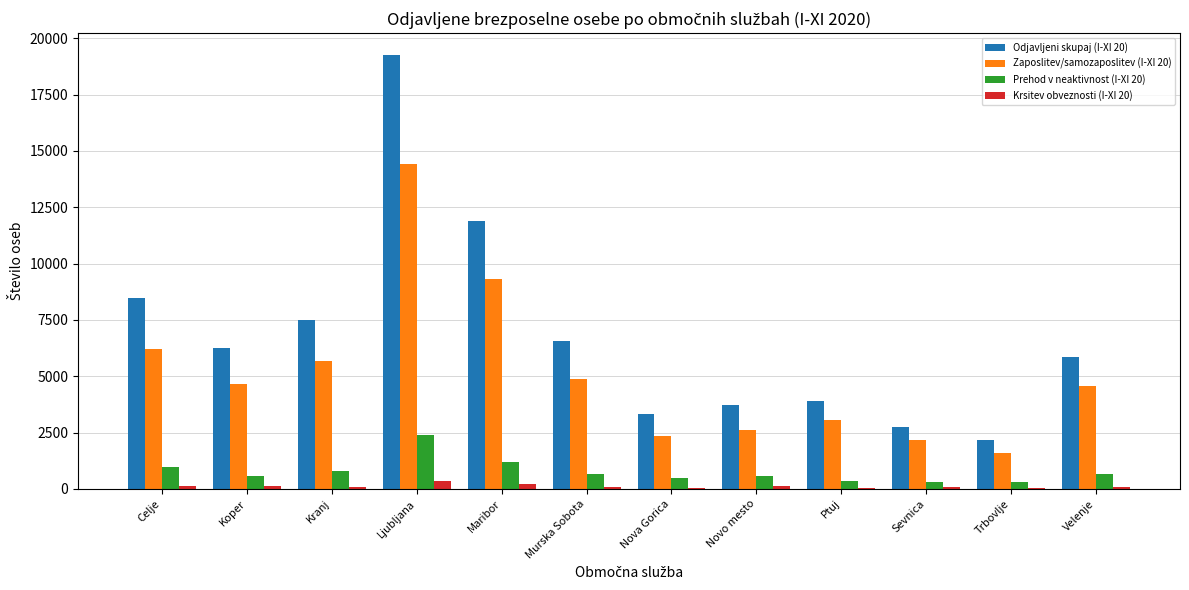

Is it true that Zaposlitev/samozaposlitev (I-XI 20) equals 1375 at Sevnica?

False